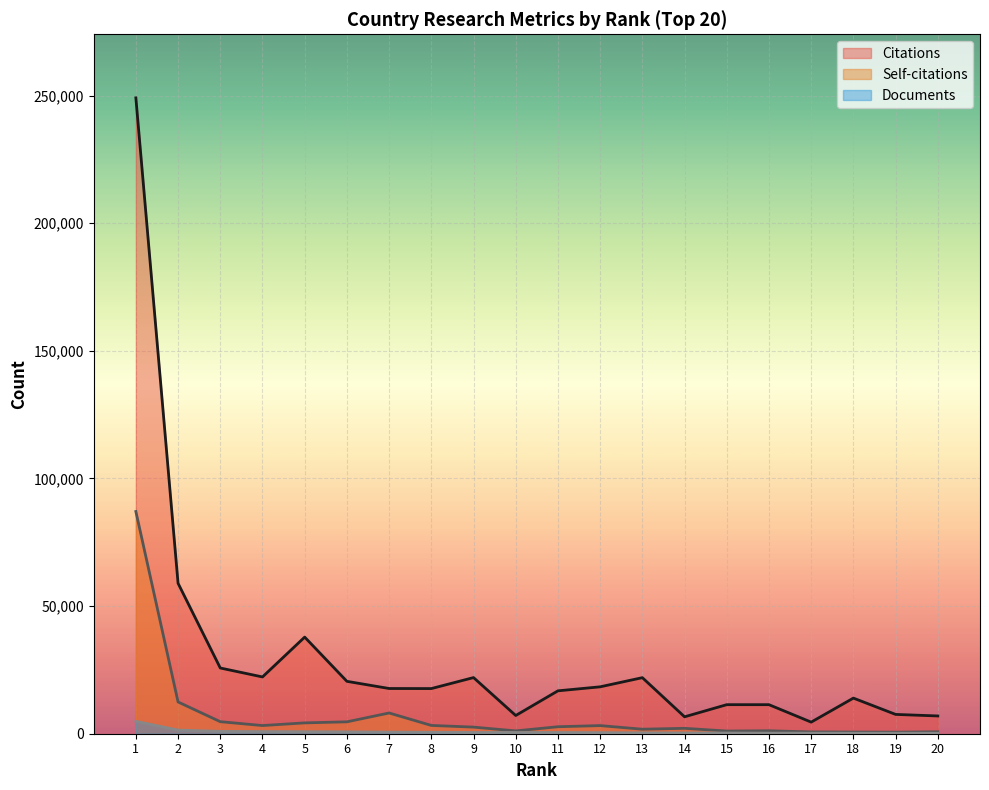

Which series has the largest total across all categories?

Citations